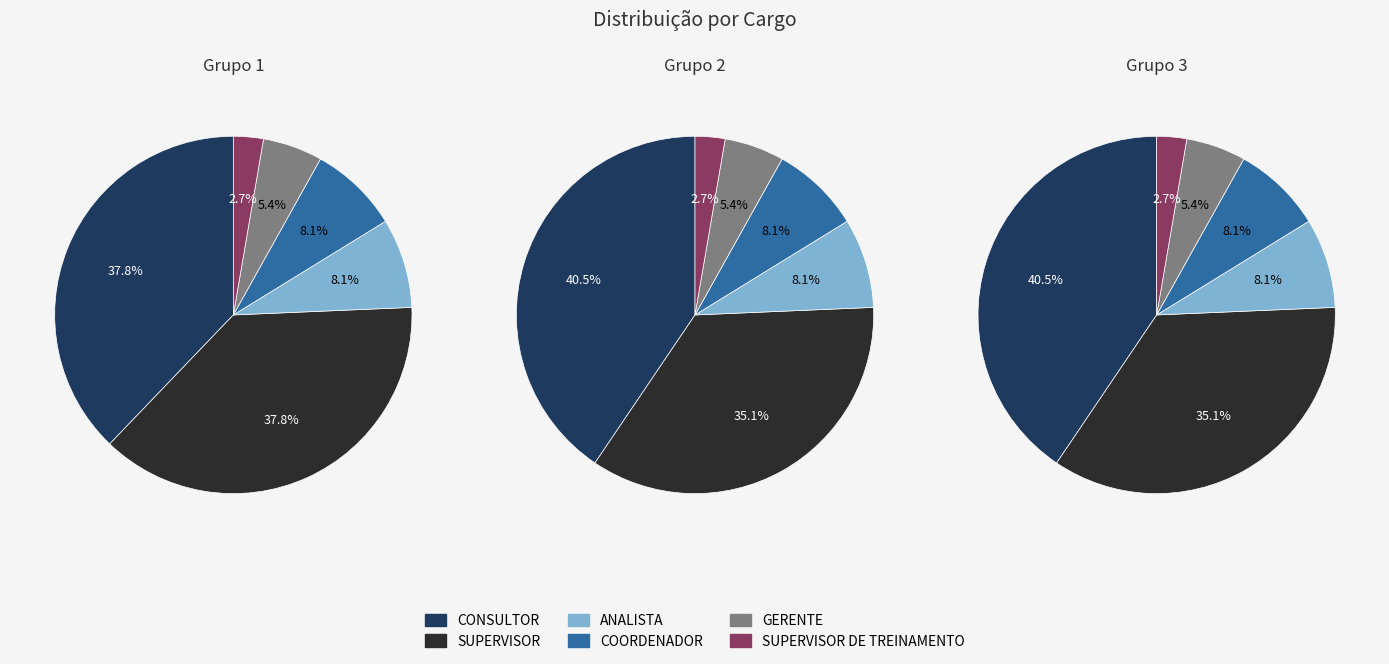

Which has a higher value, SUPERVISOR or GERENTE?

SUPERVISOR